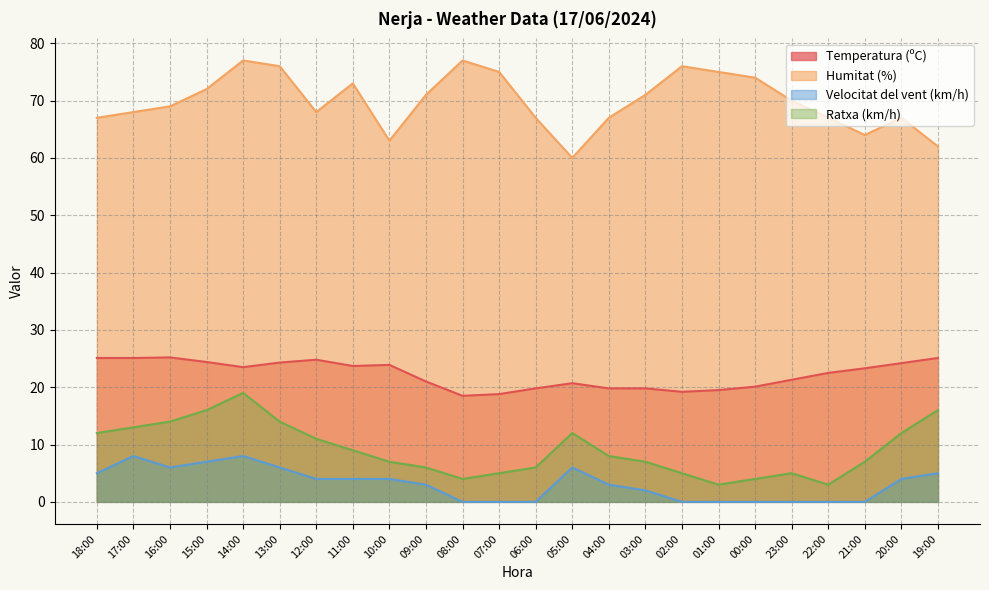

In Velocitat del vent (km/h), how many points are lower than both neighbors (excluding endpoints)?

1